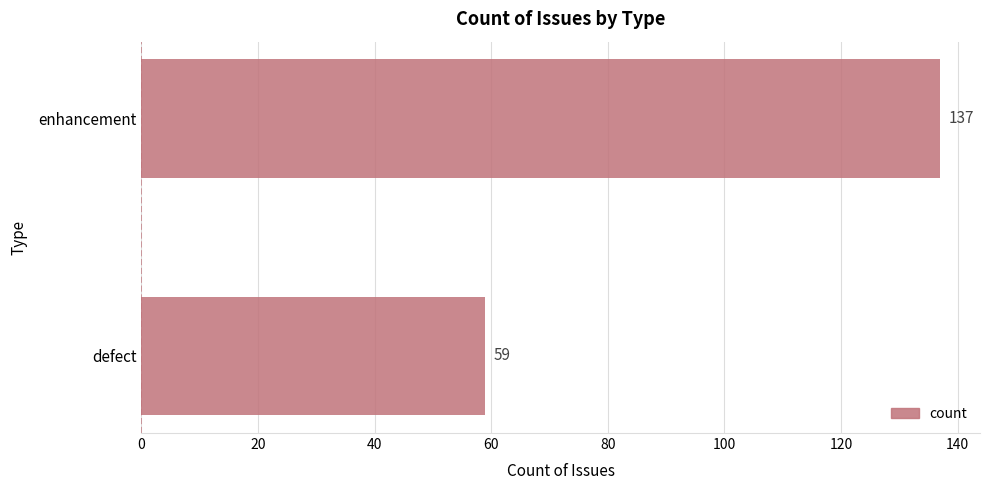

List the labels in order of value, largest first.

enhancement, defect